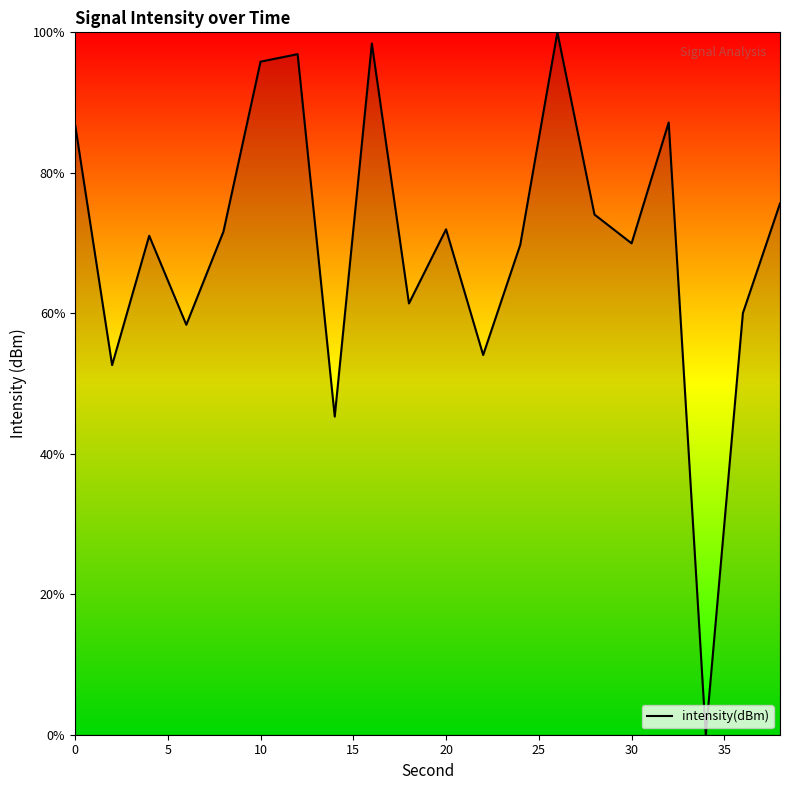

What is the sum of all values?

1401.0